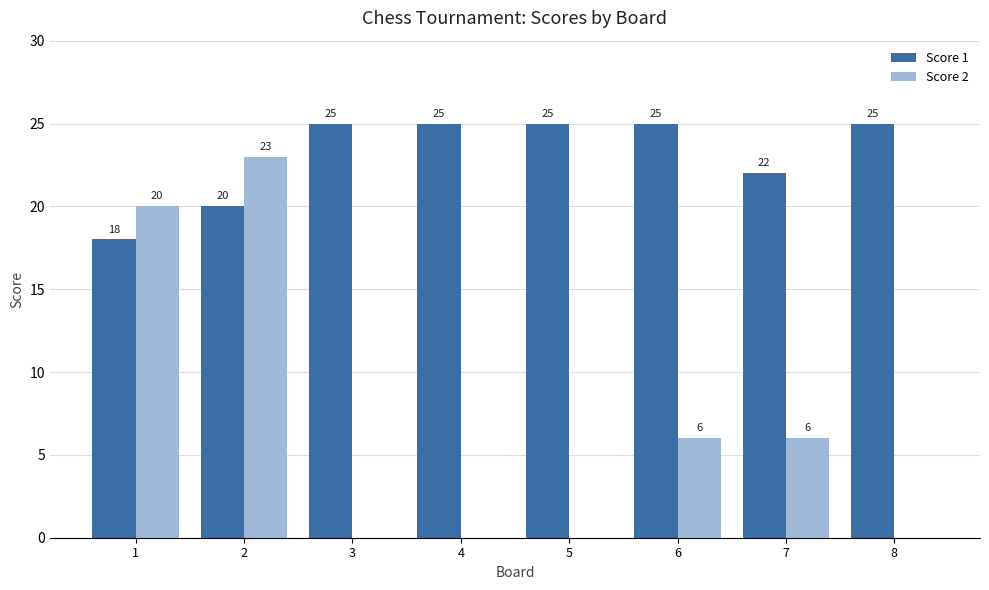

What is the sum of all Score 1 values?

185